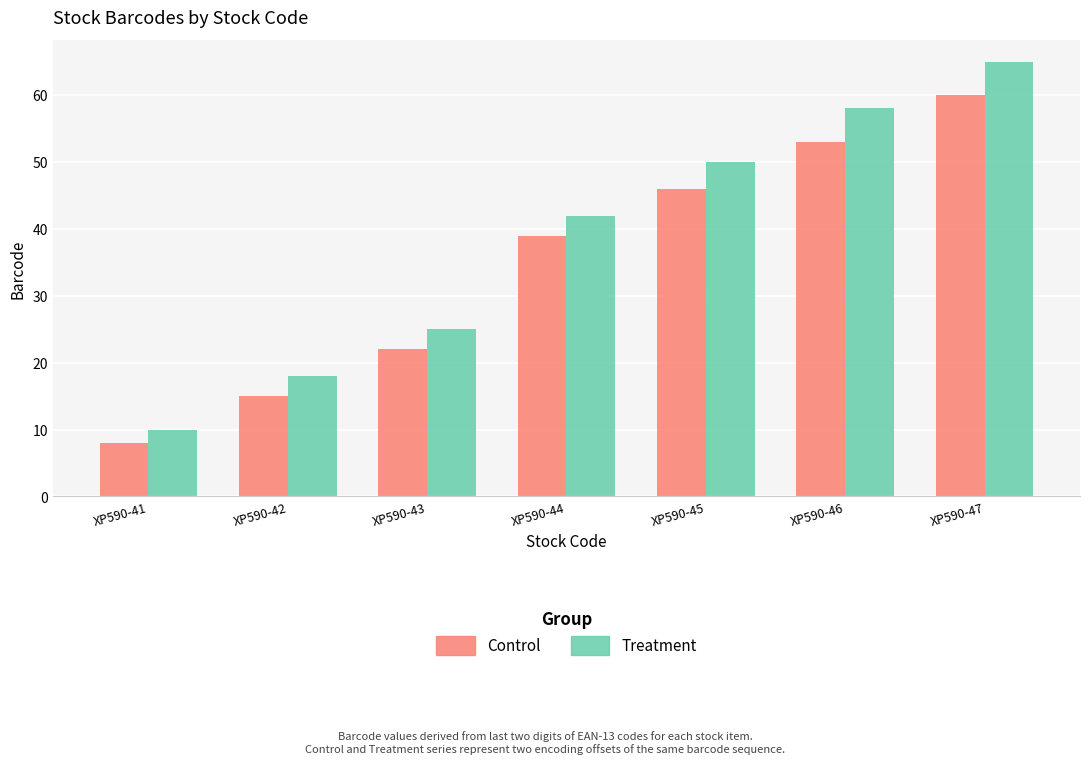

Which series has the widest spread of values?

Treatment